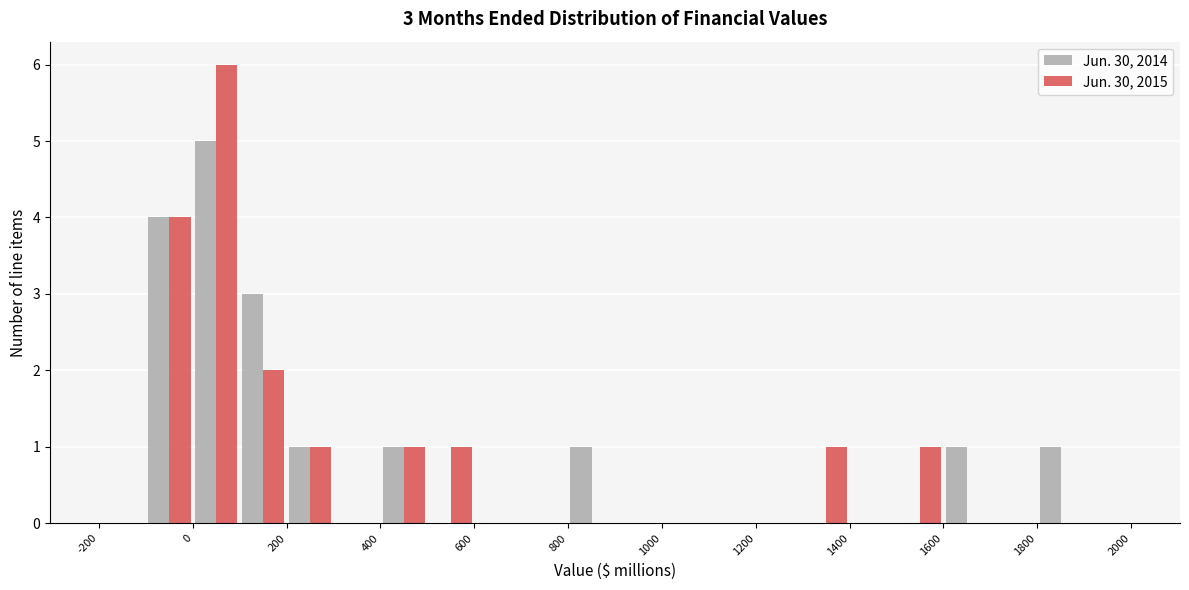

In the Jun. 30, 2015 series, which range on the x-axis has the tallest bar?

0 to 100